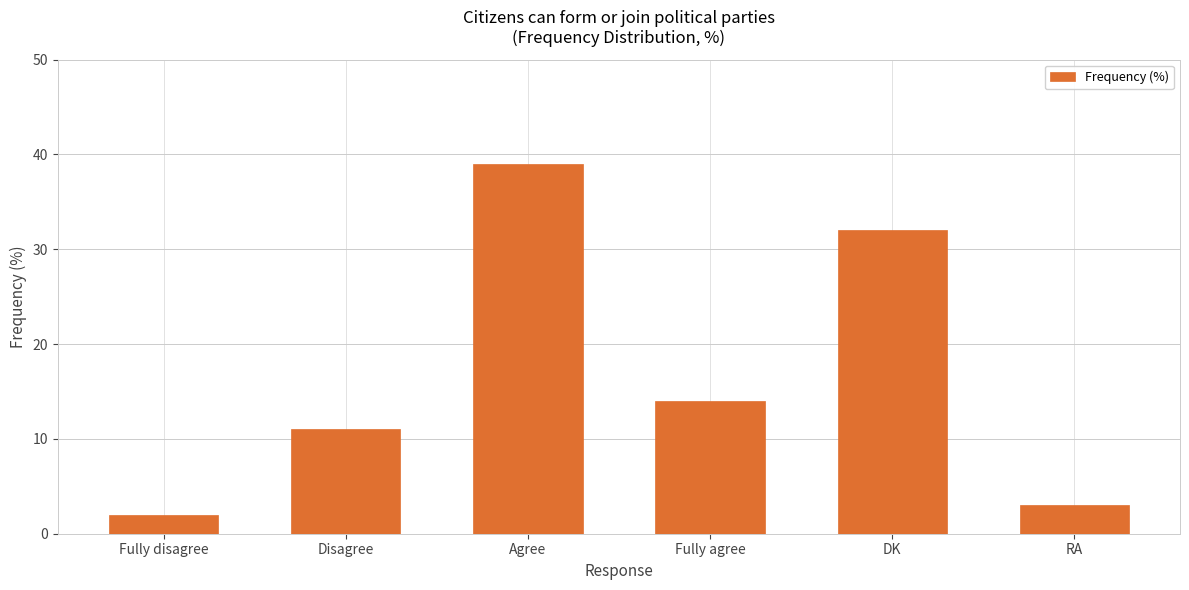

What is the change in value from Disagree to Agree?

+28